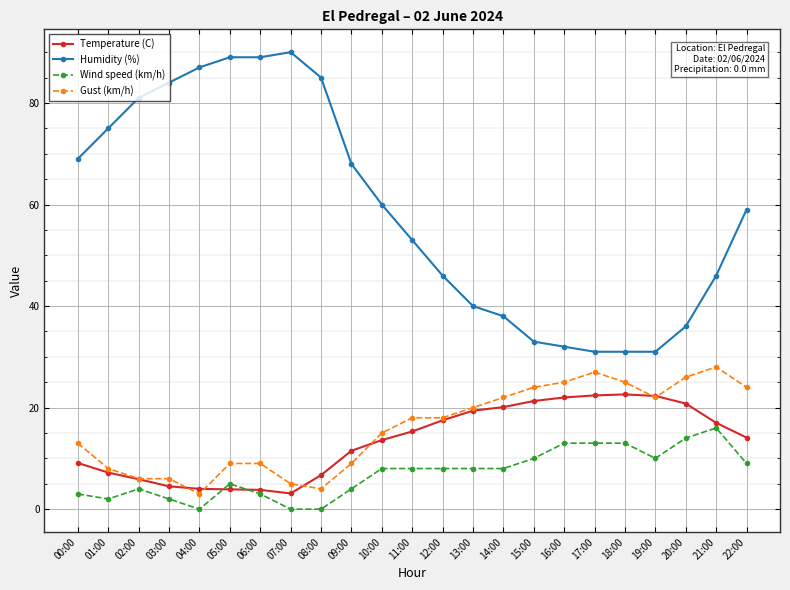

The value of Temperature (C) at 09:00 is 11.5. True or false?

True